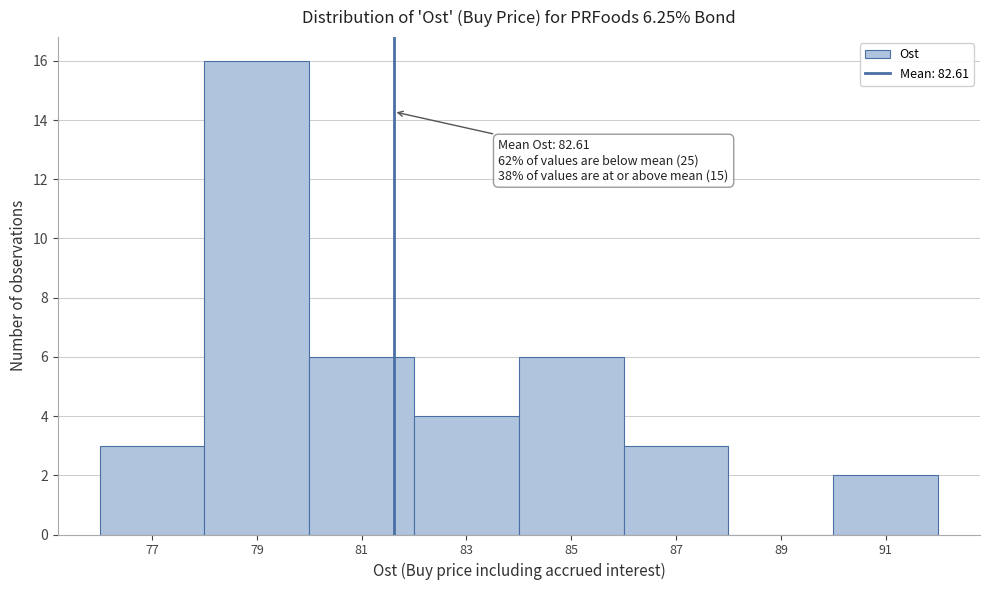

Reading right to left, transcribe all the data shown in this chart.

91=2	89=0	87=3	85=6	83=4	81=6	79=16	77=3